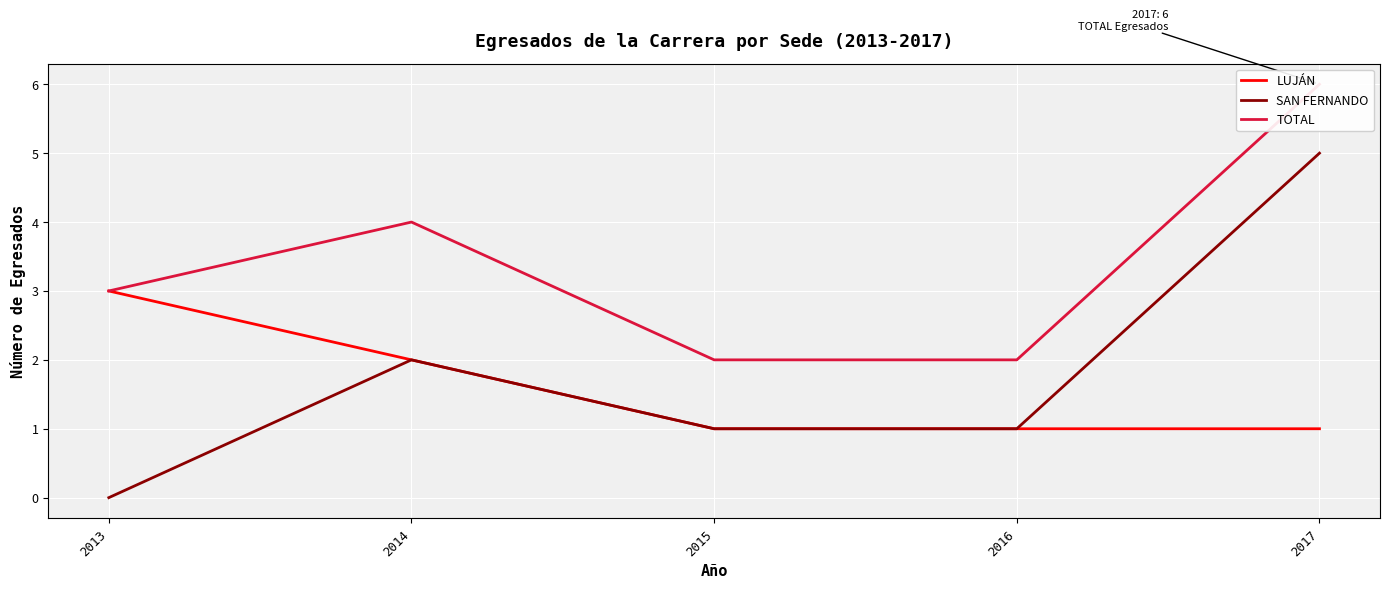

At how many categories does at least one series exceed 4?

1